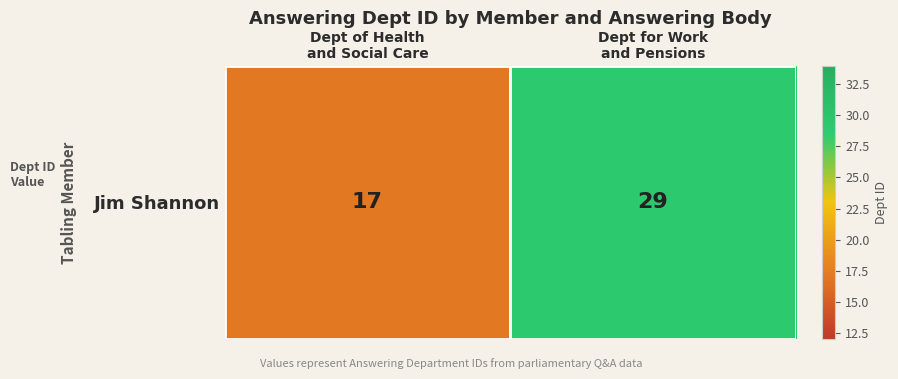

Reading left to right, list all the values displayed in this chart.

17	29